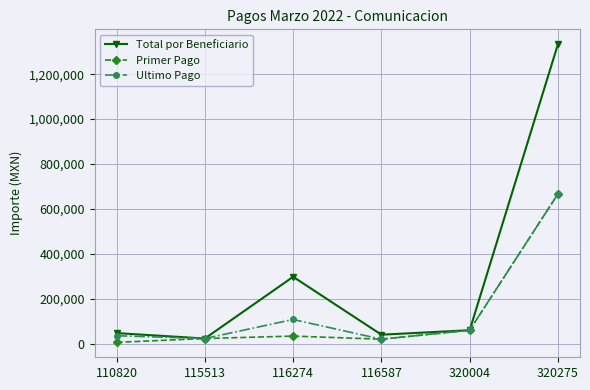

Between 115513 and 320275, which series saw the biggest shift?

Total por Beneficiario